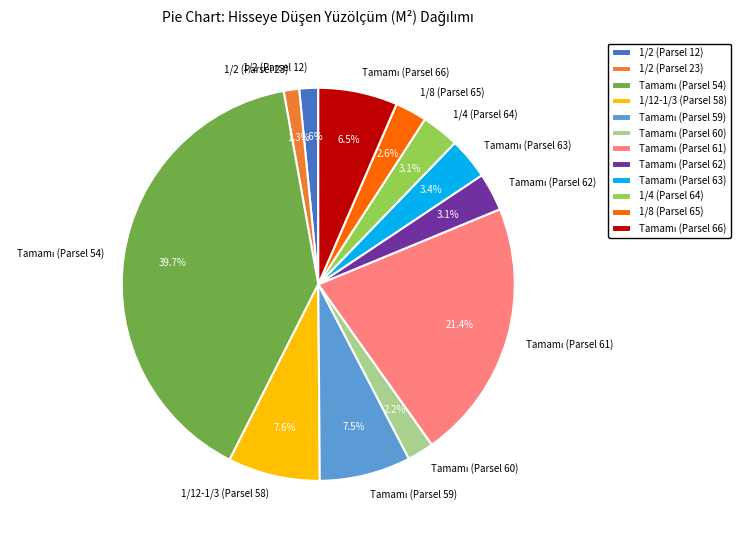

What percentage is NOT represented by 1/4 (Parsel 64)?

96.9%